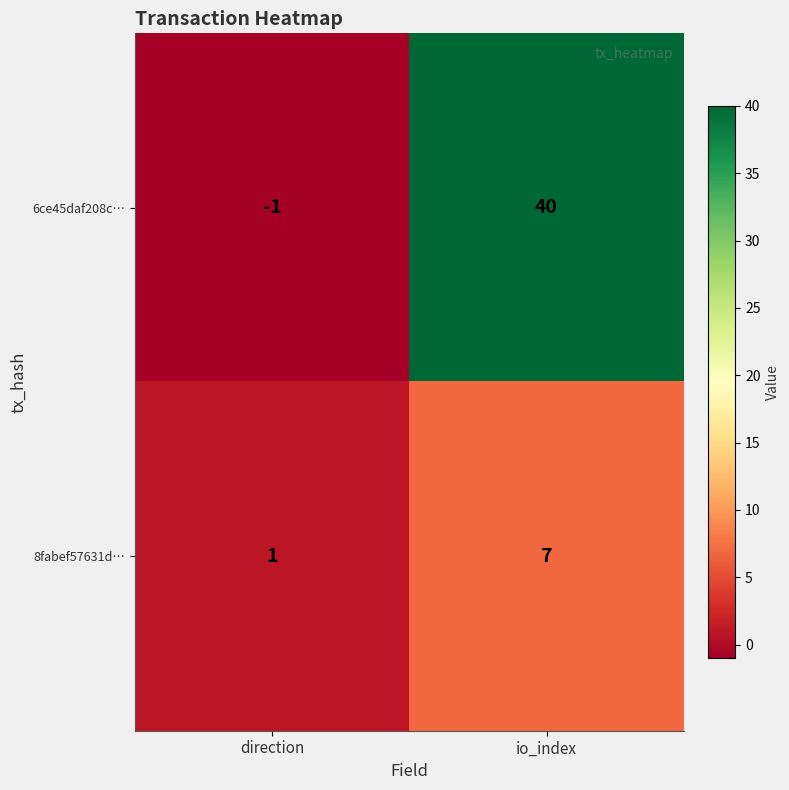

List the series in order of their peak value, highest first.

6ce45daf208c…, 8fabef57631d…